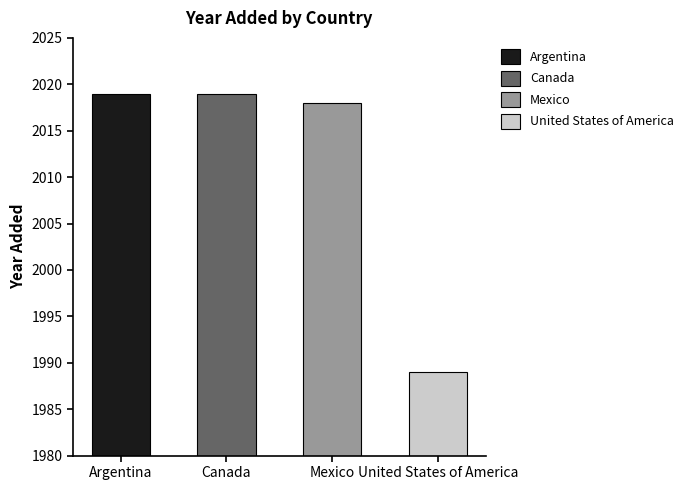

What is the smallest value displayed?

1989